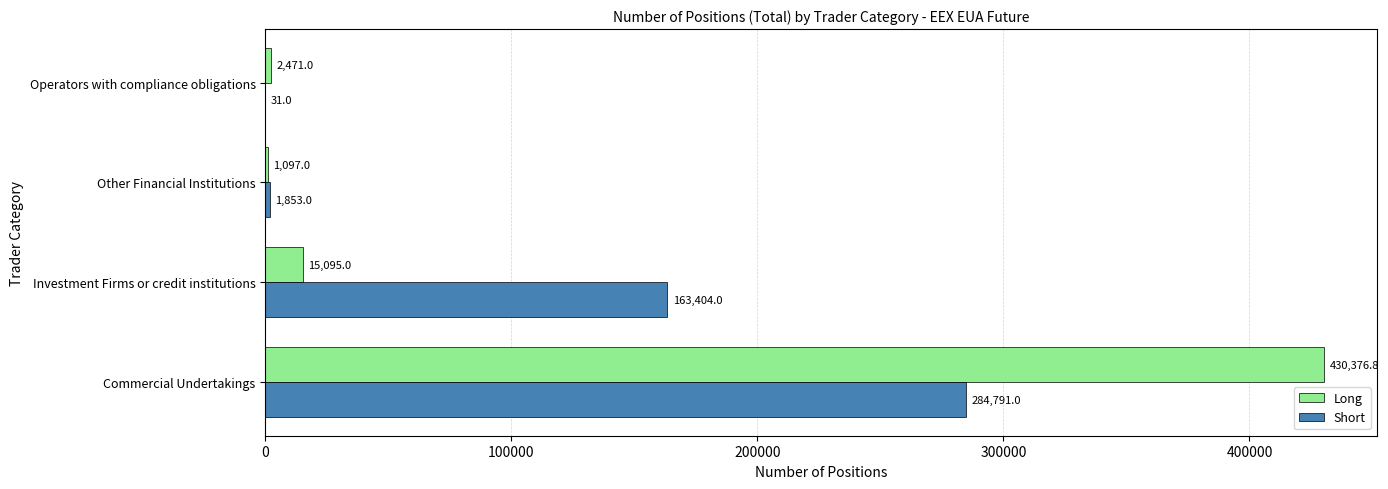

Where is Short nearest to the value 142411?

Investment Firms or credit institutions